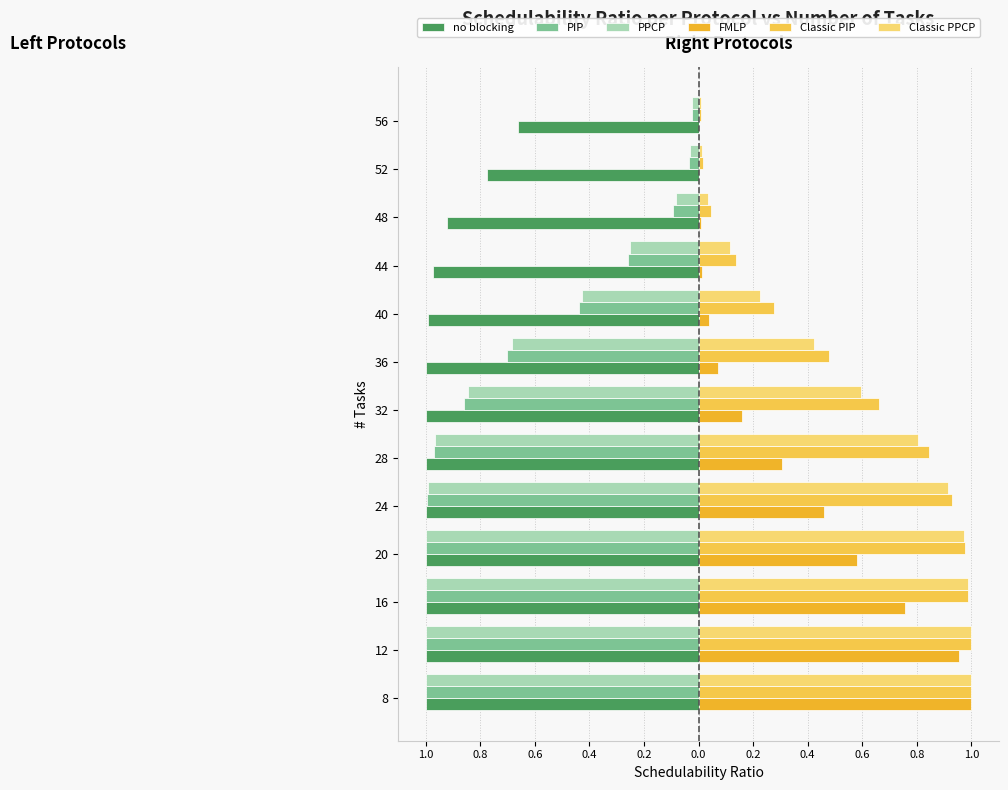

Reading right to left, list all the values displayed in this chart.

no blocking: -0.7	-0.8	-0.9	-1.0	-1.0	-1.0	-1.0	-1.0	-1.0	-1.0	-1.0	-1.0	-1.0
PIP: -0.0	-0.0	-0.1	-0.3	-0.4	-0.7	-0.9	-1.0	-1.0	-1.0	-1.0	-1.0	-1.0
PPCP: -0.0	-0.0	-0.1	-0.3	-0.4	-0.7	-0.8	-1.0	-1.0	-1.0	-1.0	-1.0	-1.0
FMLP: 0.0	0.0	0.0	0.0	0.0	0.1	0.2	0.3	0.5	0.6	0.8	1.0	1.0
Classic PIP: 0.0	0.0	0.0	0.1	0.3	0.5	0.7	0.8	0.9	1.0	1.0	1.0	1.0
Classic PPCP: 0.0	0.0	0.0	0.1	0.2	0.4	0.6	0.8	0.9	1.0	1.0	1.0	1.0